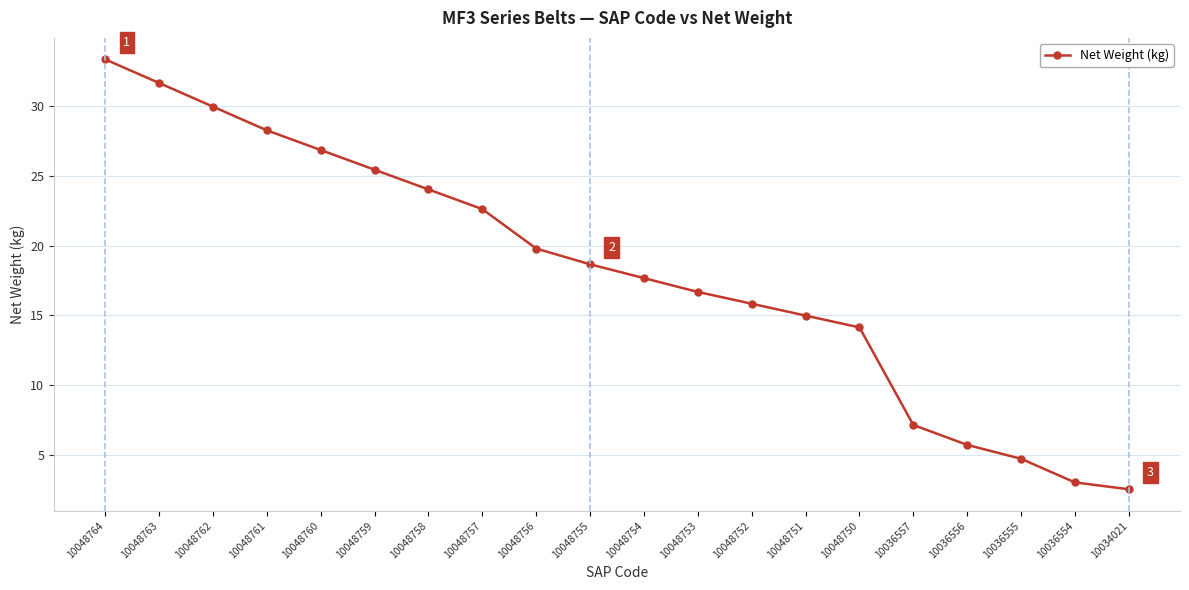

Which category has the highest value across all series?

10048764